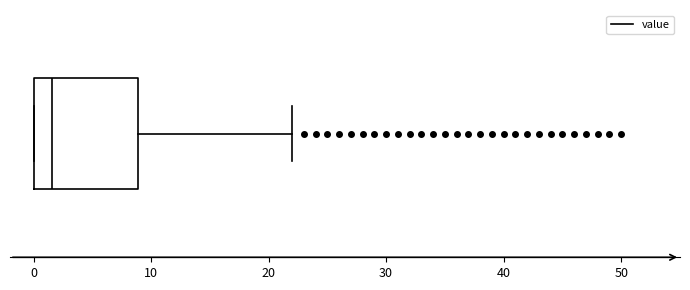

Where is the left edge of the box on the x-axis? The values are not printed on the chart, so give them approximately, as read against the axis.

0